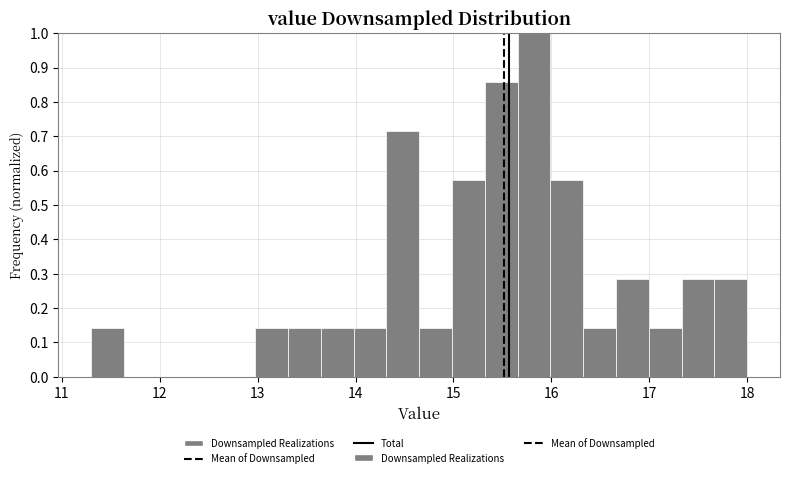

Read against the x-axis, roughly where is the centre of the tallest bar?

15.8